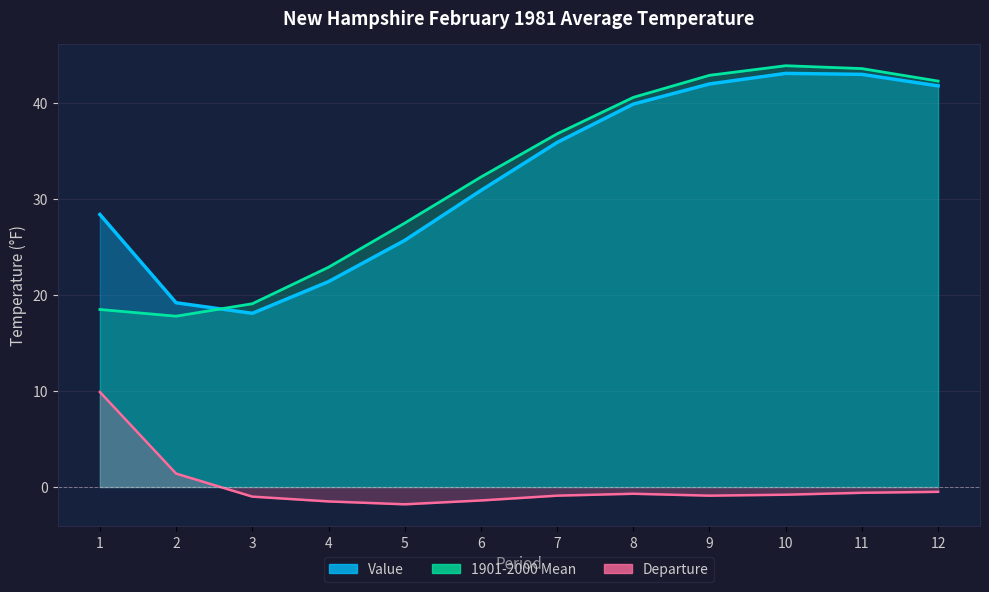

What is the value of the 1901-2000 Mean point at the 10th from the left?

43.9